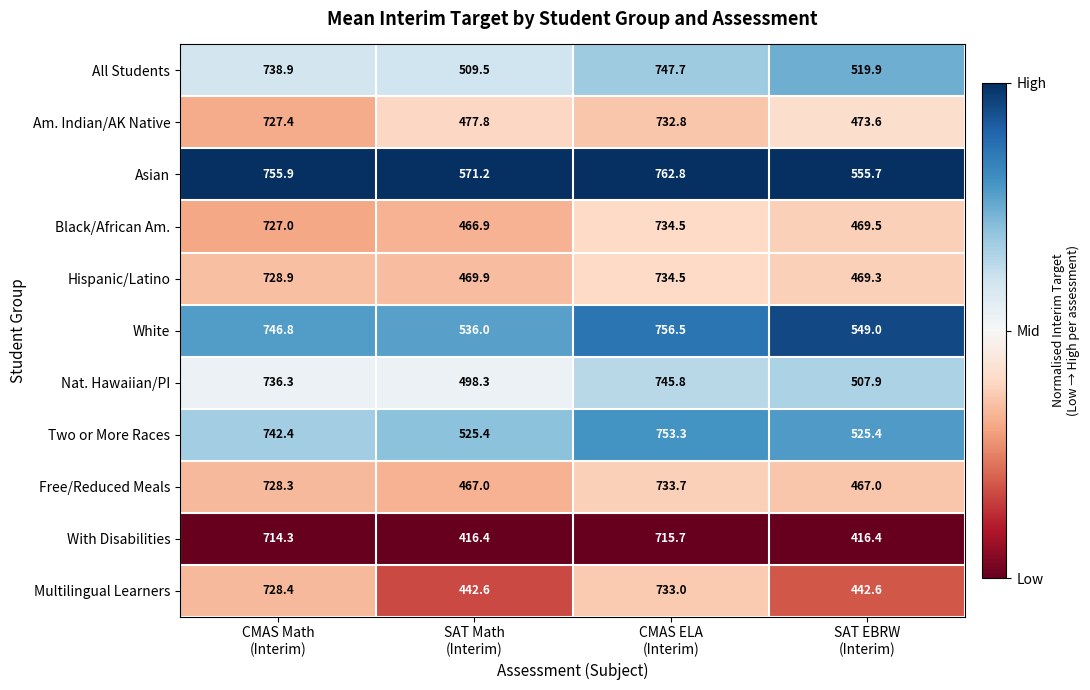

Which series has the largest total across all categories?

Asian